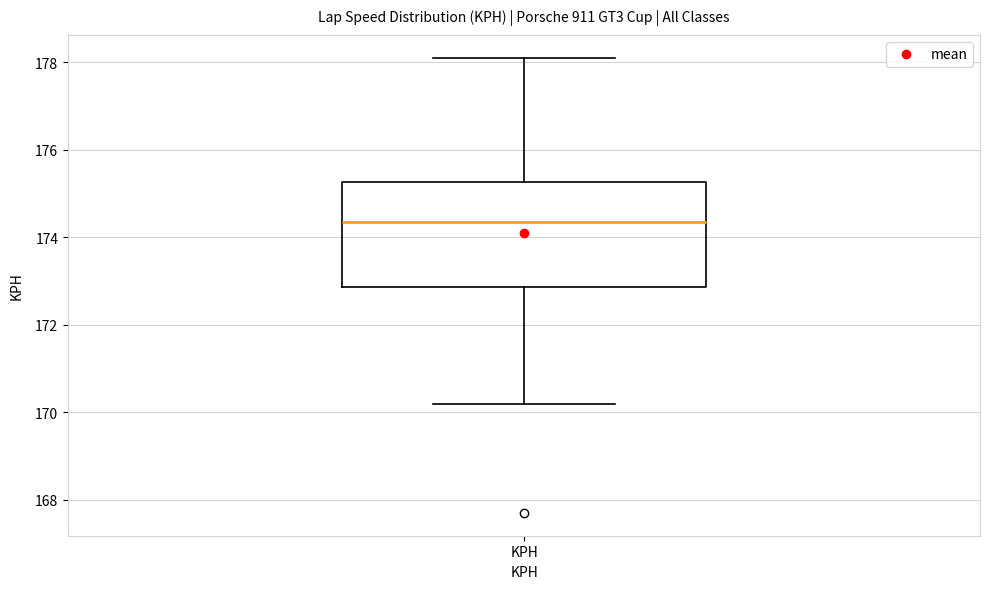

Transcribe this box plot: give where the median line is, the range the box spans, and where the two whiskers end, as read against the y-axis. The values are not printed on the chart, so give them approximately, as read against the axis.

median 174.4, box 172.8 to 175.2, whiskers 170.2 to 178.2